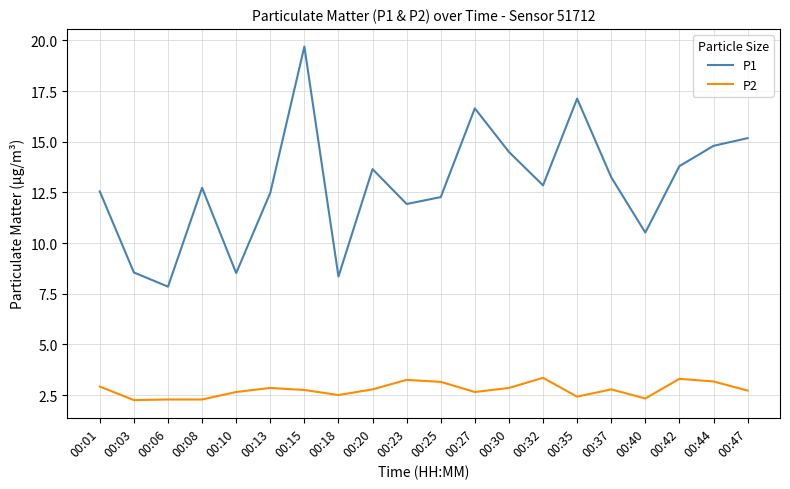

Is this an area chart (filled region under the line)?

No